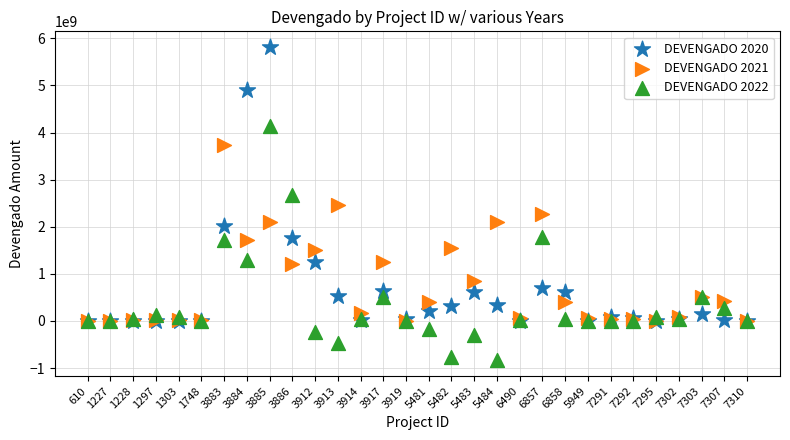

What are all the series names shown in the legend?

DEVENGADO 2020, DEVENGADO 2021, DEVENGADO 2022